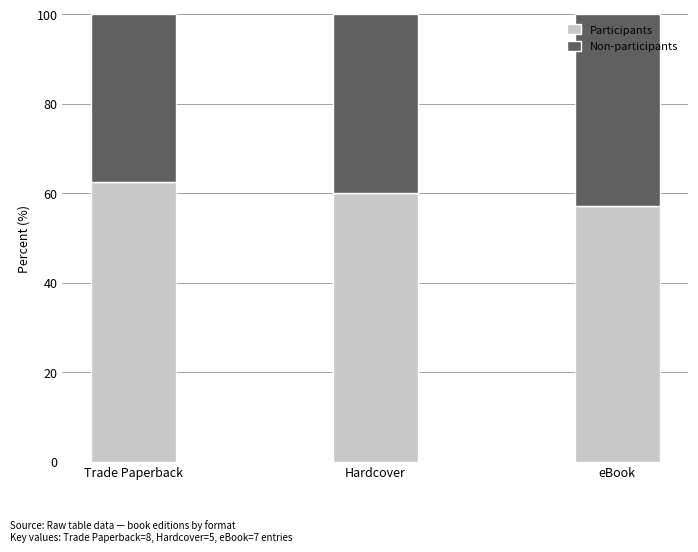

What is the total value across all series at eBook?

100.0